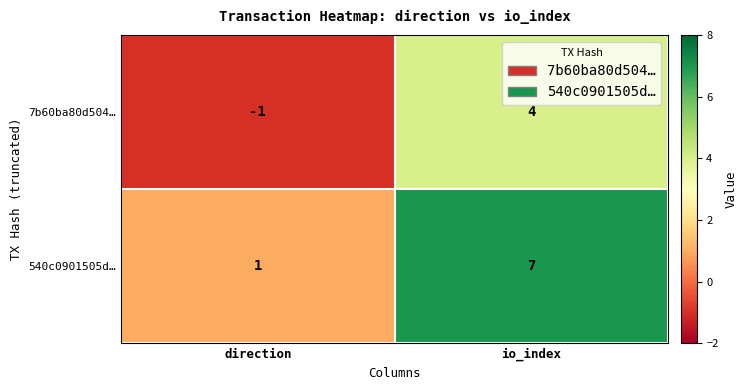

Where is 540c0901505d… nearest to the value 4?

direction